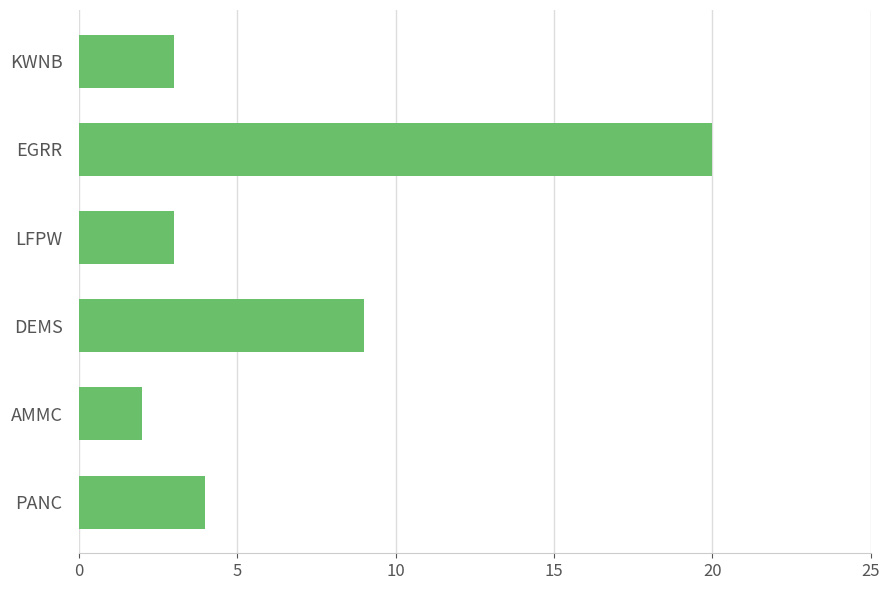

What is the difference between the second highest and second lowest values?

6